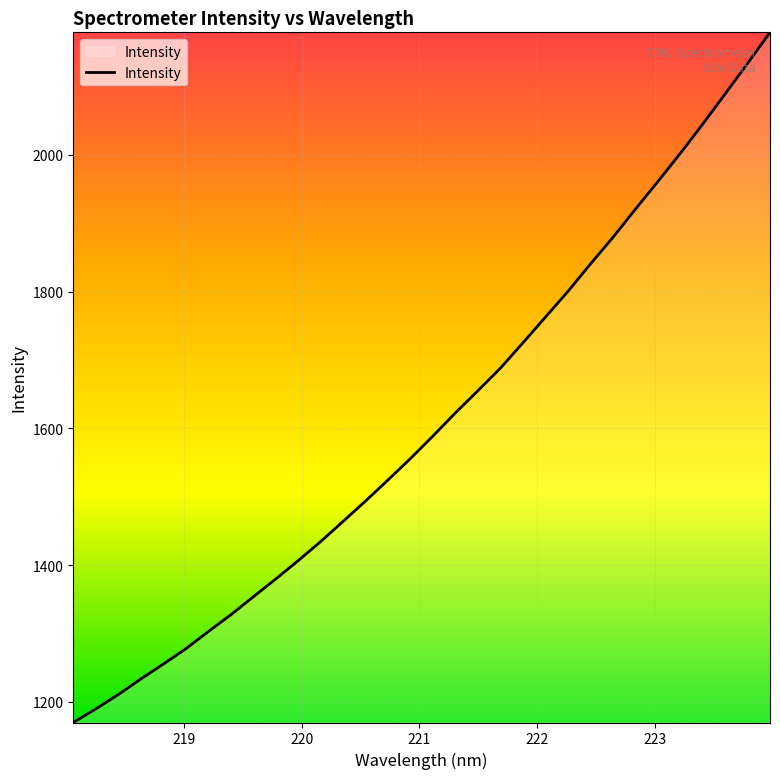

What is the average value?

1608.5